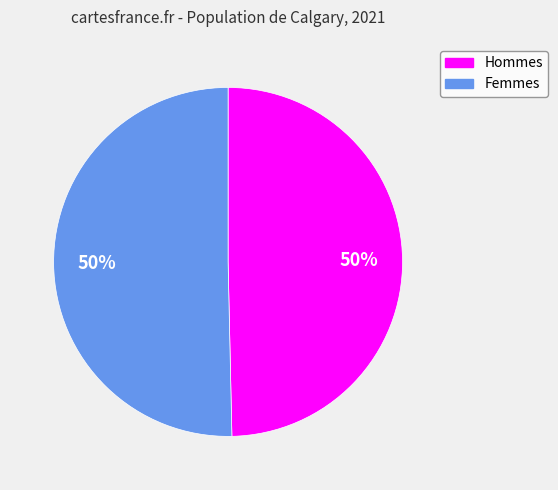

To the nearest percent, what is the average slice percentage?

50%